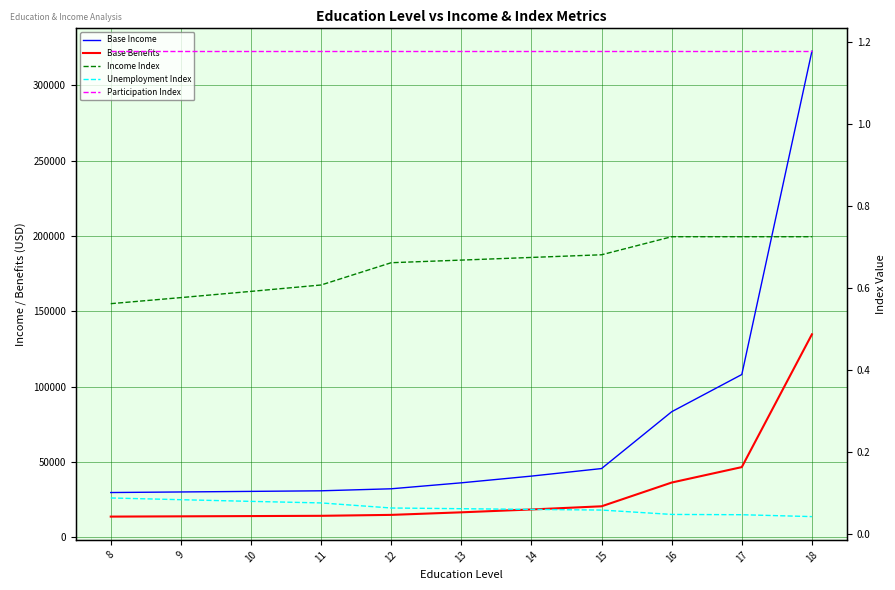

Which label corresponds to the smallest value in the chart?

18